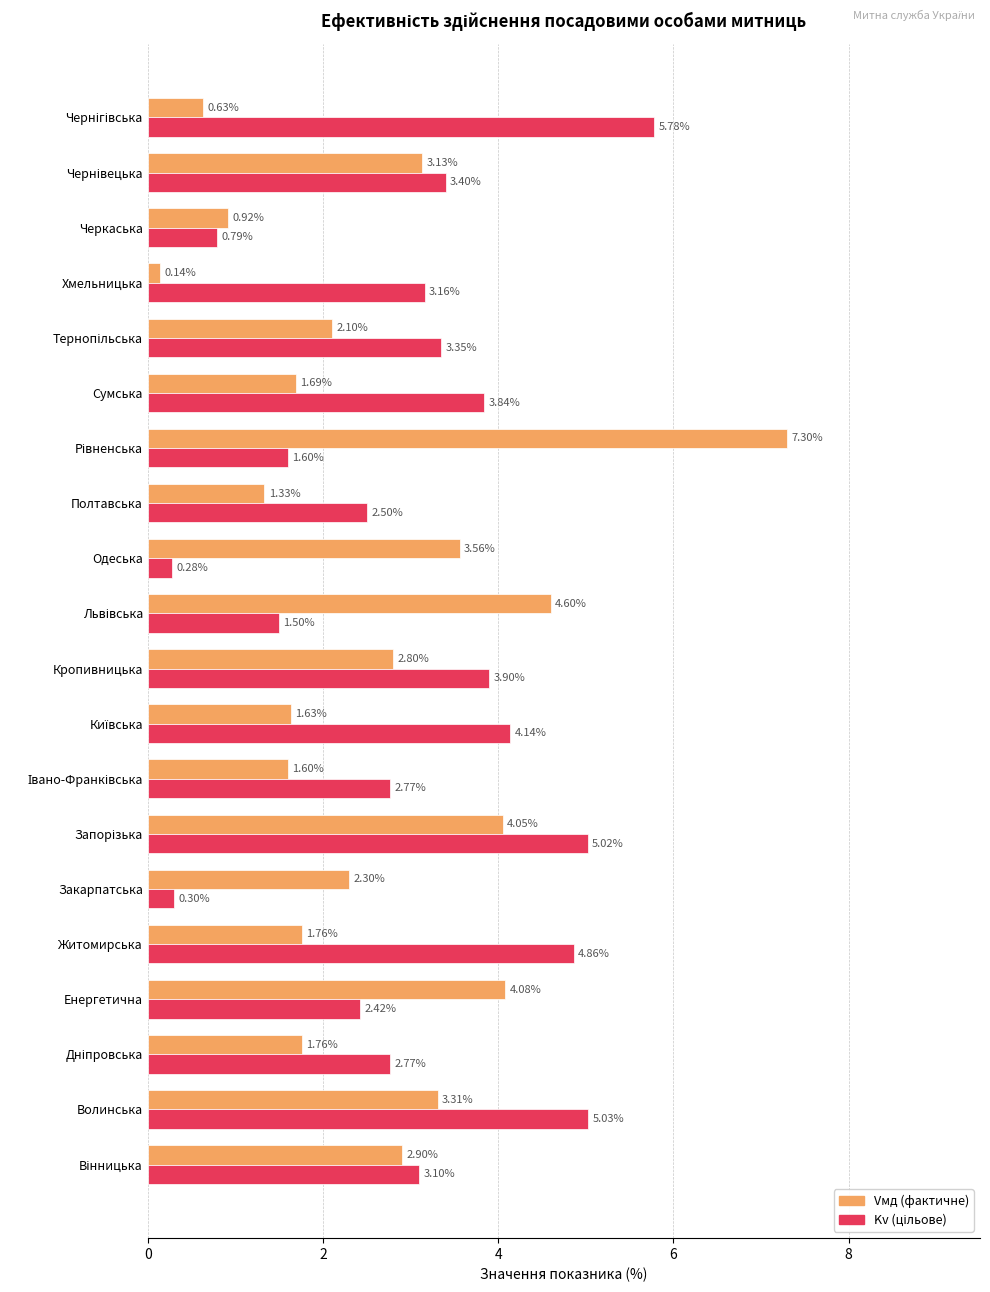

Which label corresponds to the smallest value in the chart?

Хмельницька